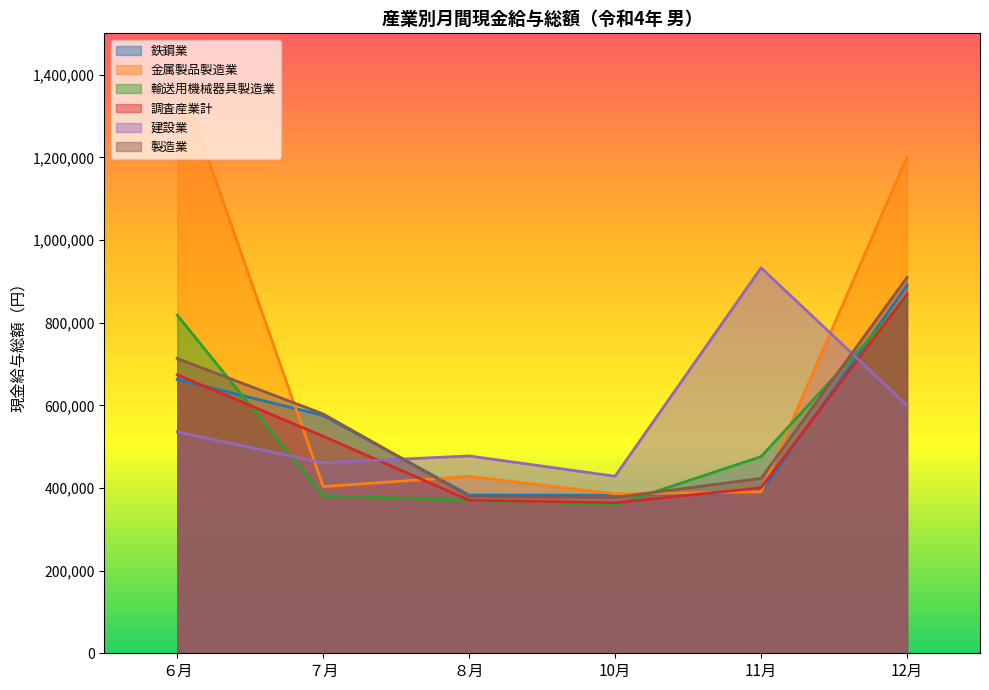

Which label corresponds to the smallest value in the chart?

10月